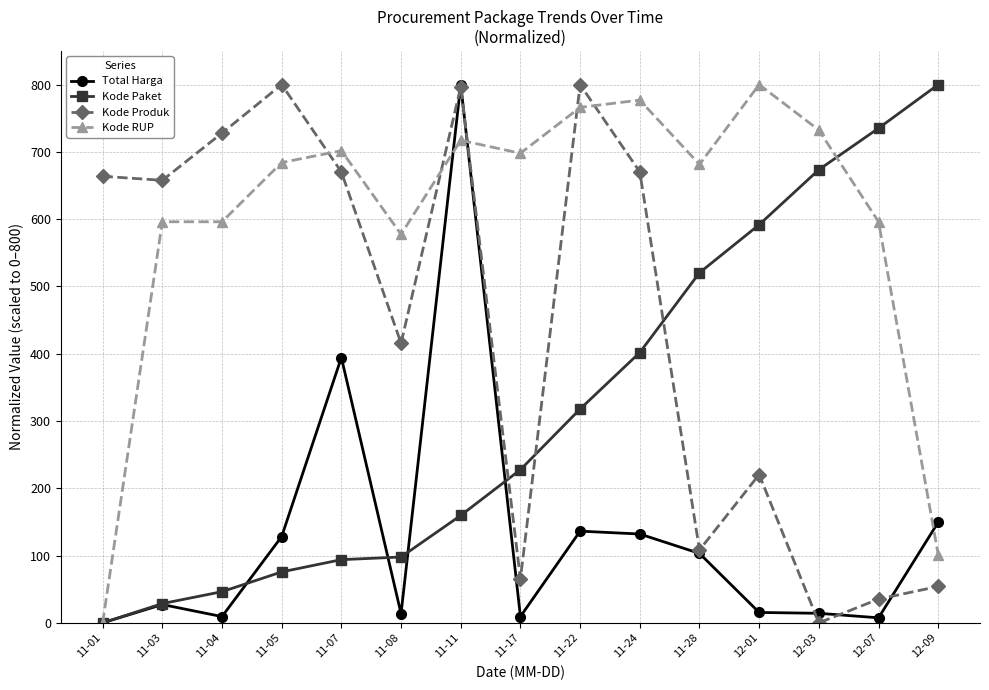

Count the number of categories in the chart.

15